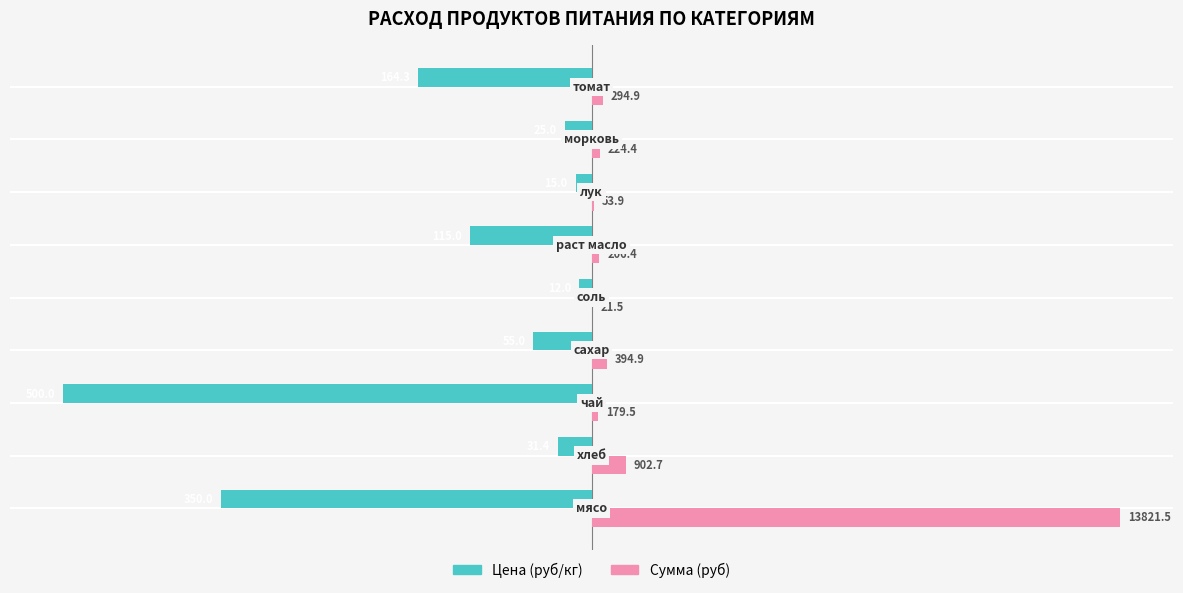

What are all the series names shown in the legend?

Цена (руб/кг), Сумма (руб)